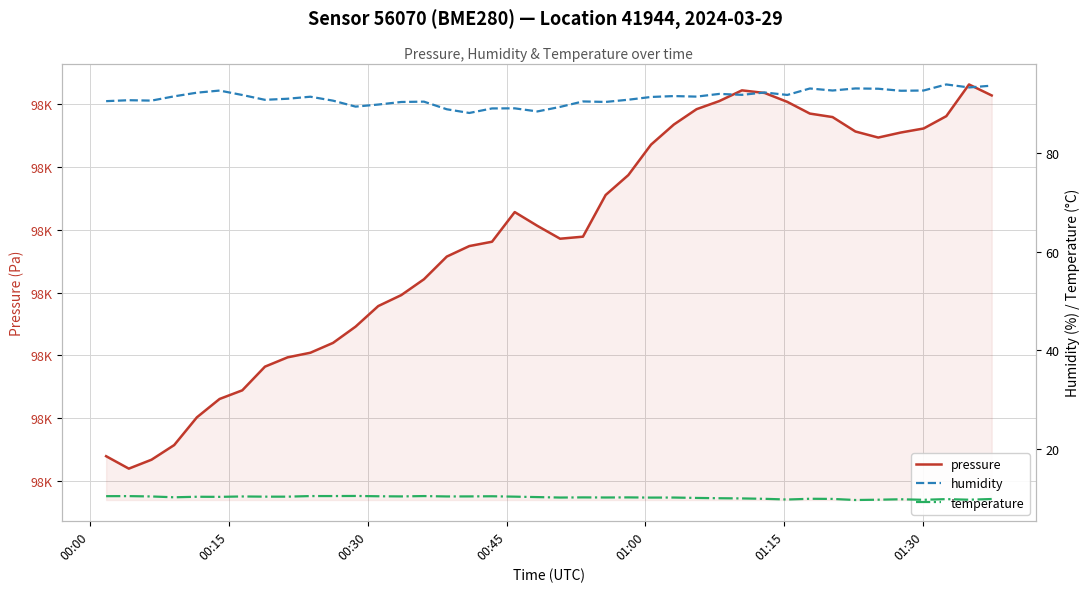

Which series has the largest range (max minus min)?

pressure